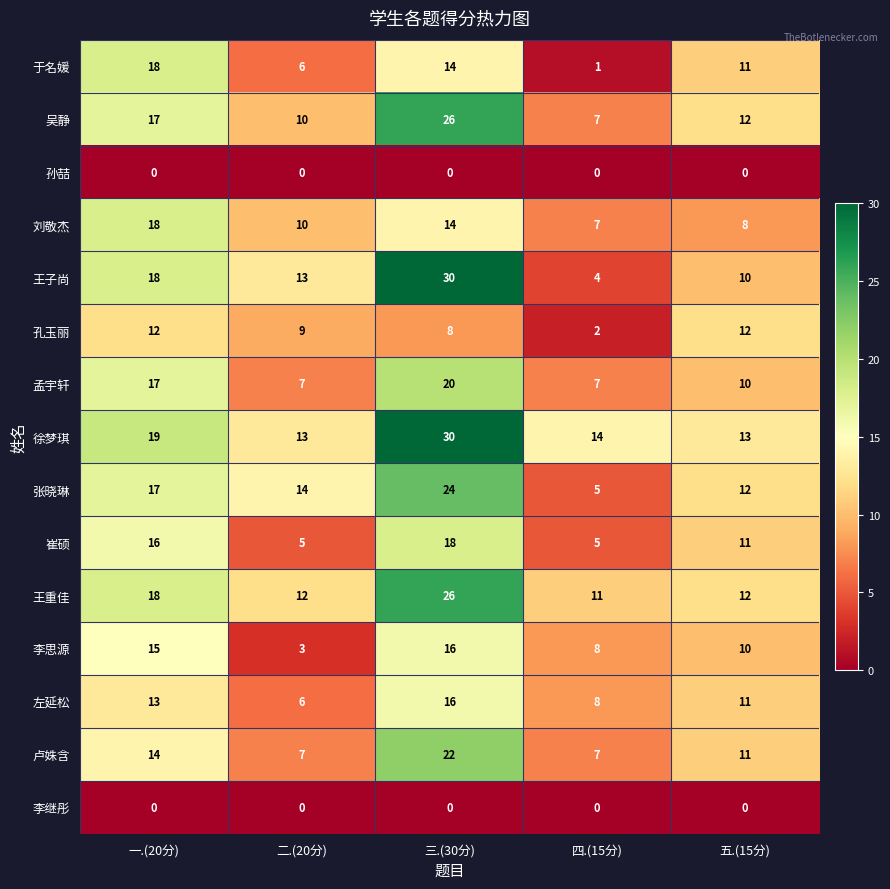

Between 三.(30分) and 四.(15分), which series saw the biggest shift?

王子尚